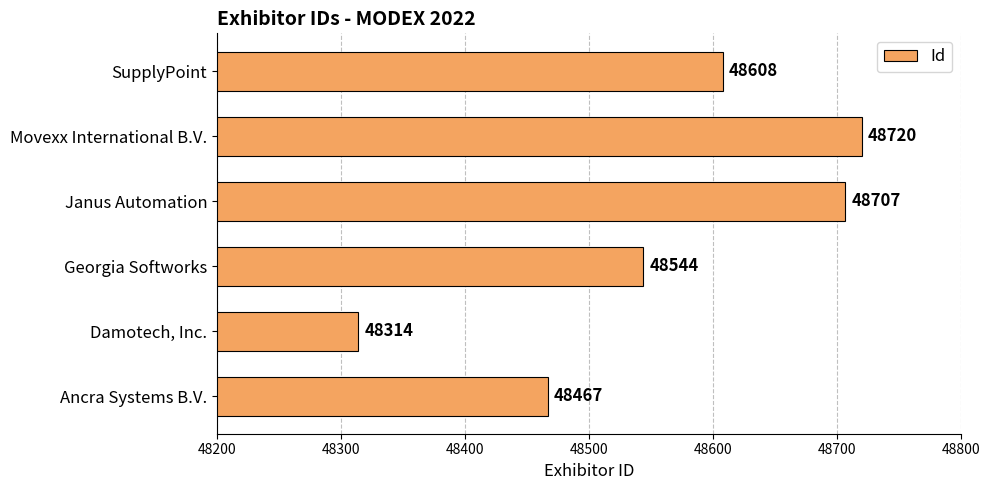

Which label corresponds to the smallest value in the chart?

Damotech, Inc.